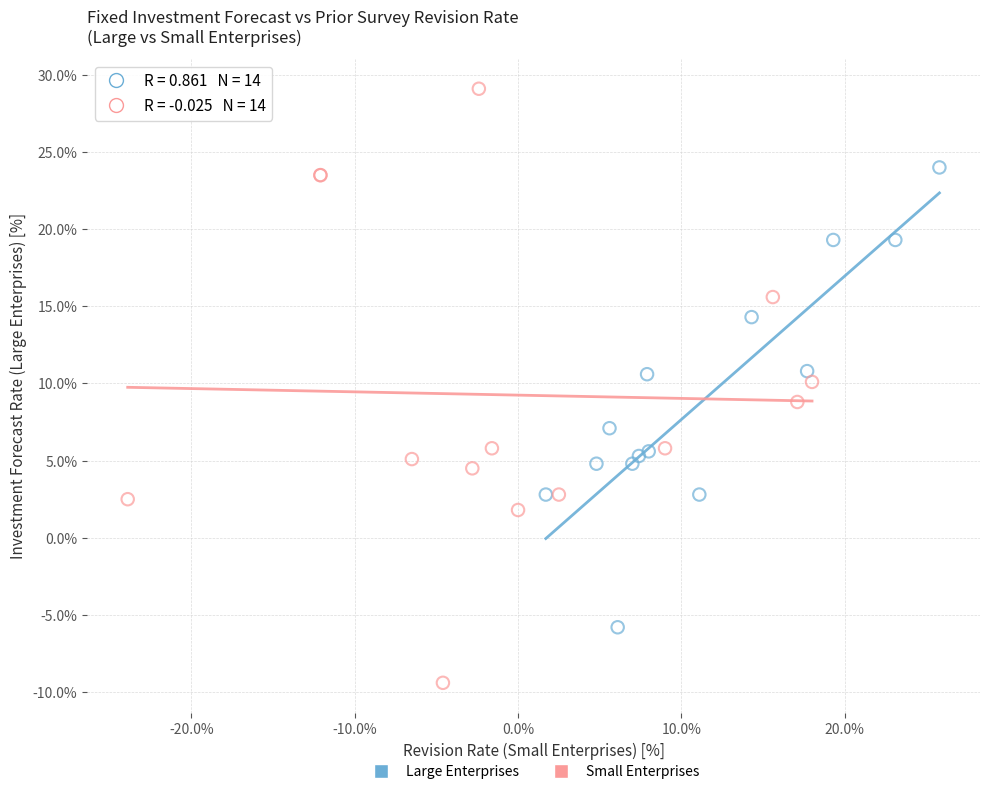

Which series reaches the maximum Y coordinate?

Small Enterprises